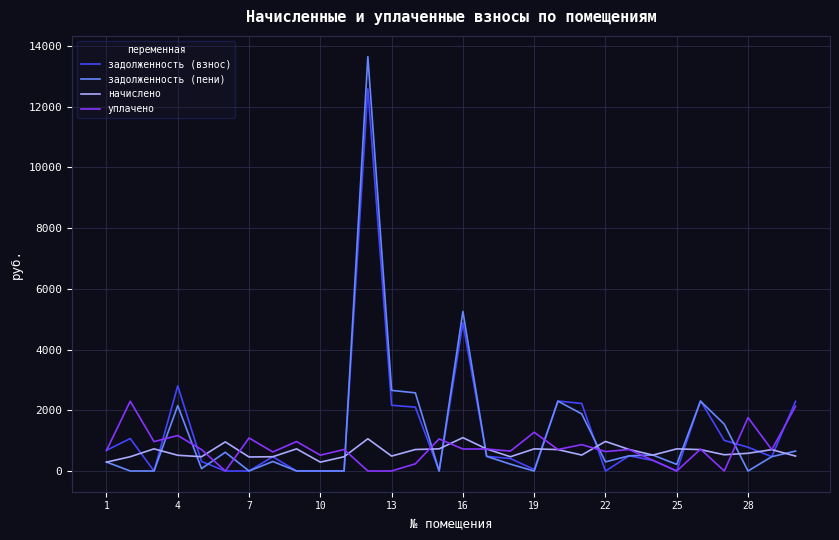

What is the maximum value shown in the chart?

13645.6